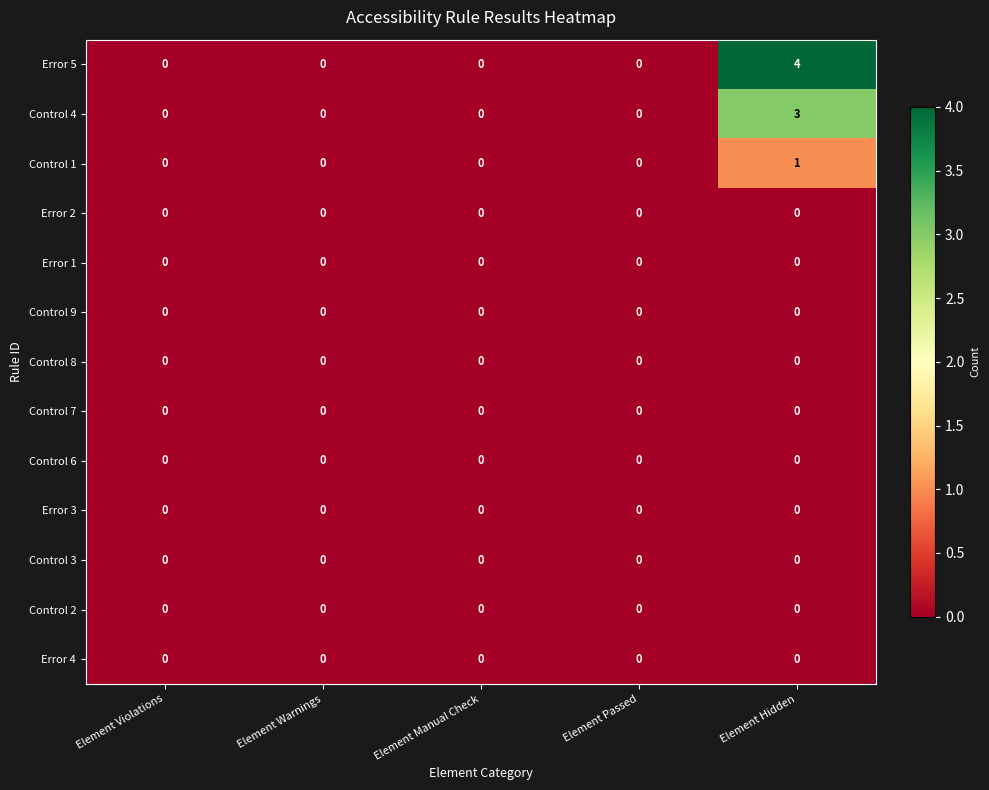

At which category is the sum across all series the highest?

Element Hidden